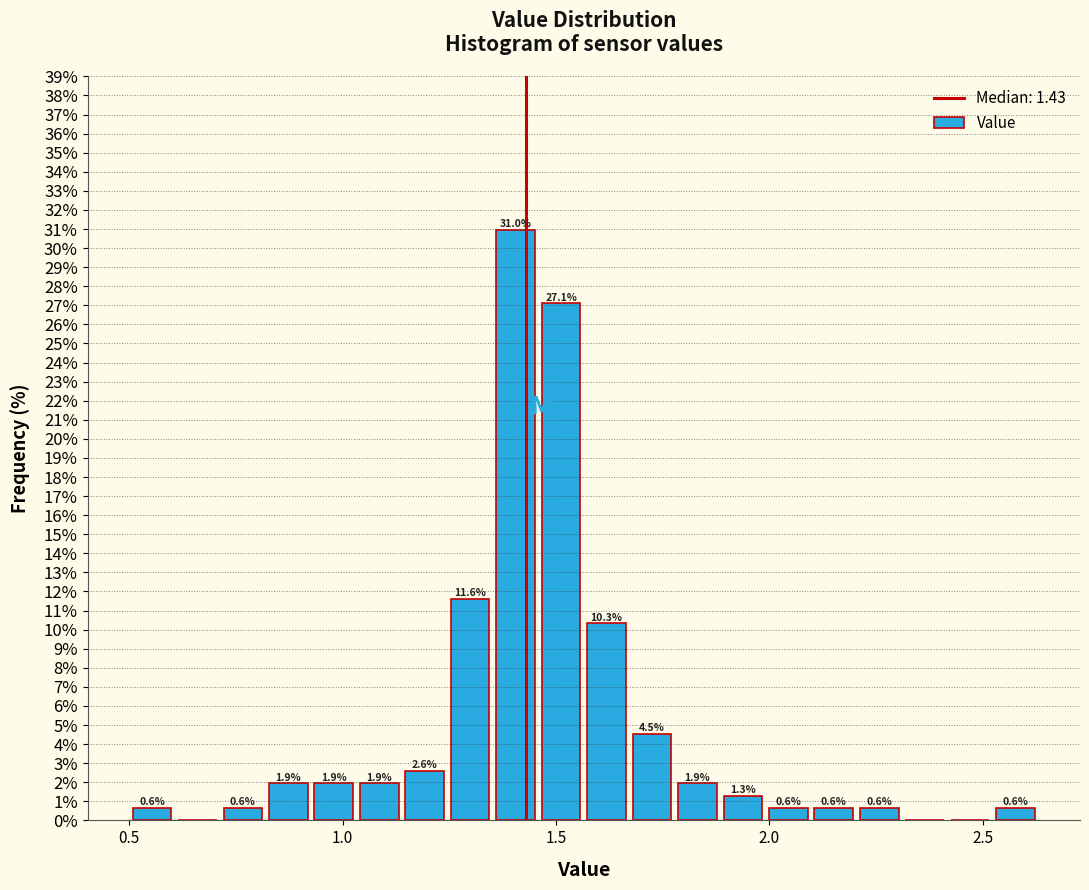

Around what value on the x-axis is the tallest bar? Give the approximate position of its centre, as read against the axis.

1.40